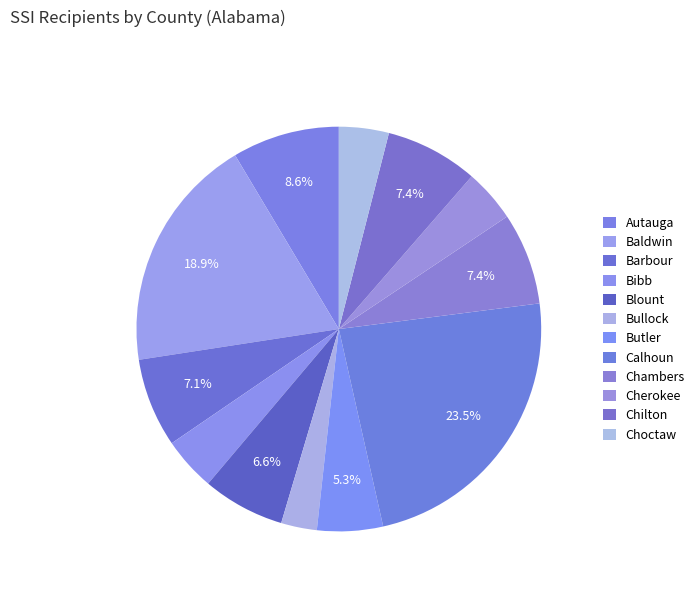

What is the ratio of the value at Choctaw to the value at Bullock?

1.4